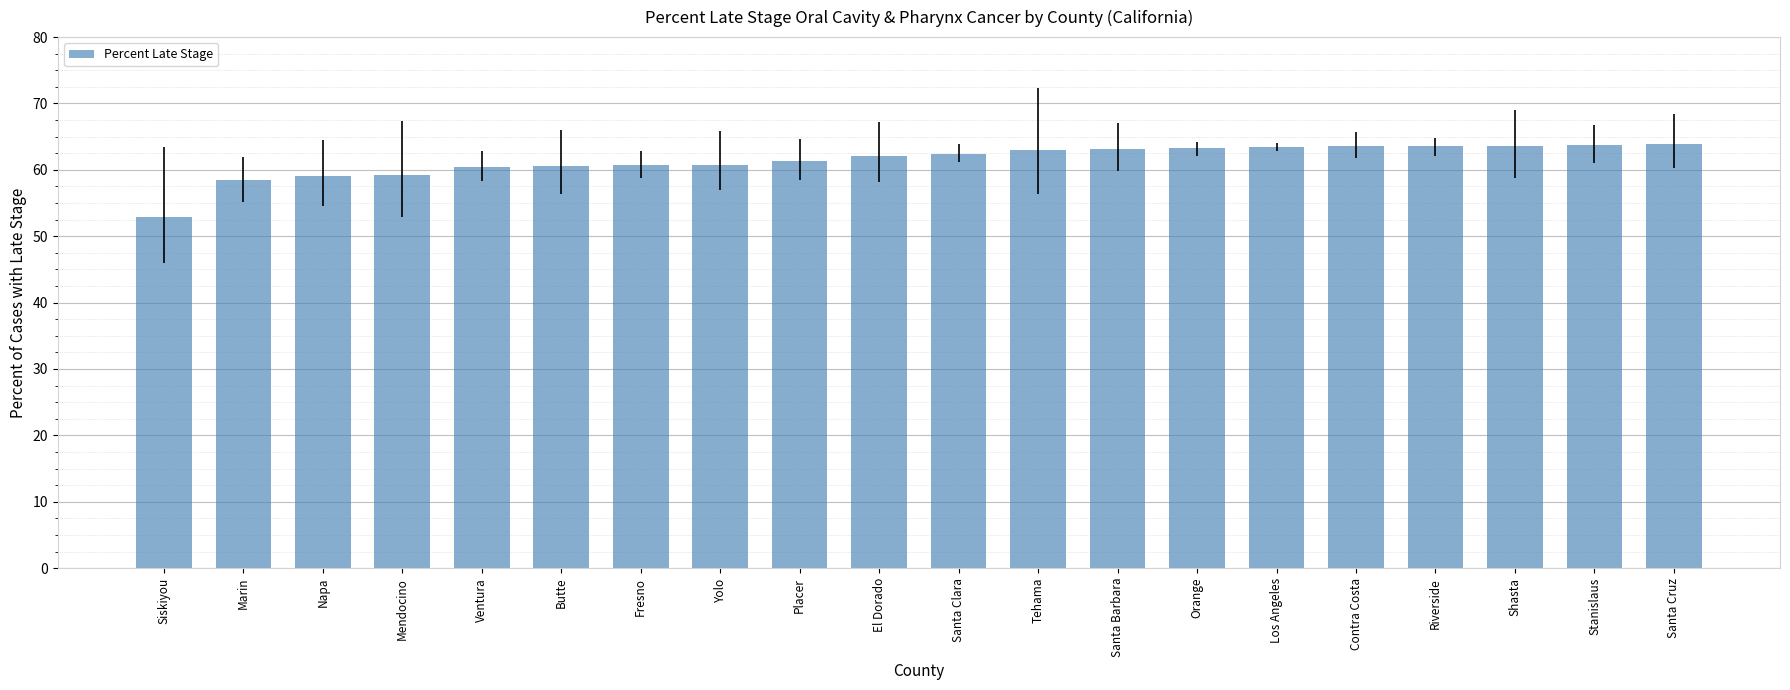

What is the maximum value shown in the chart?

63.9